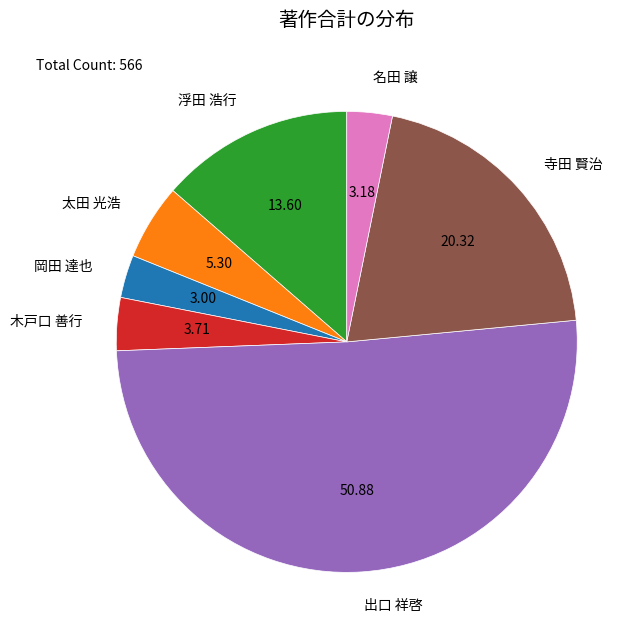

What is the largest slice in the pie chart?

出口 祥啓